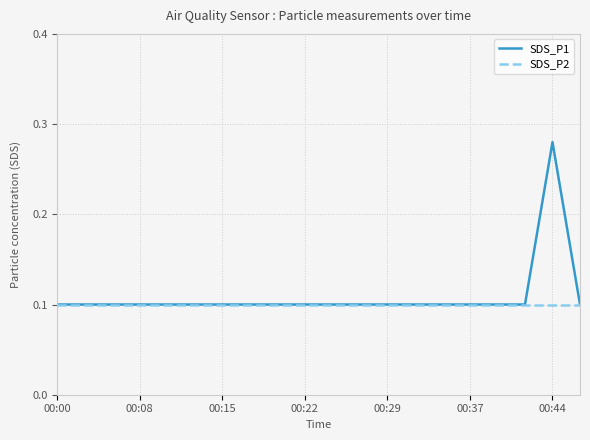

What is the sum of all SDS_P1 values?

2.2